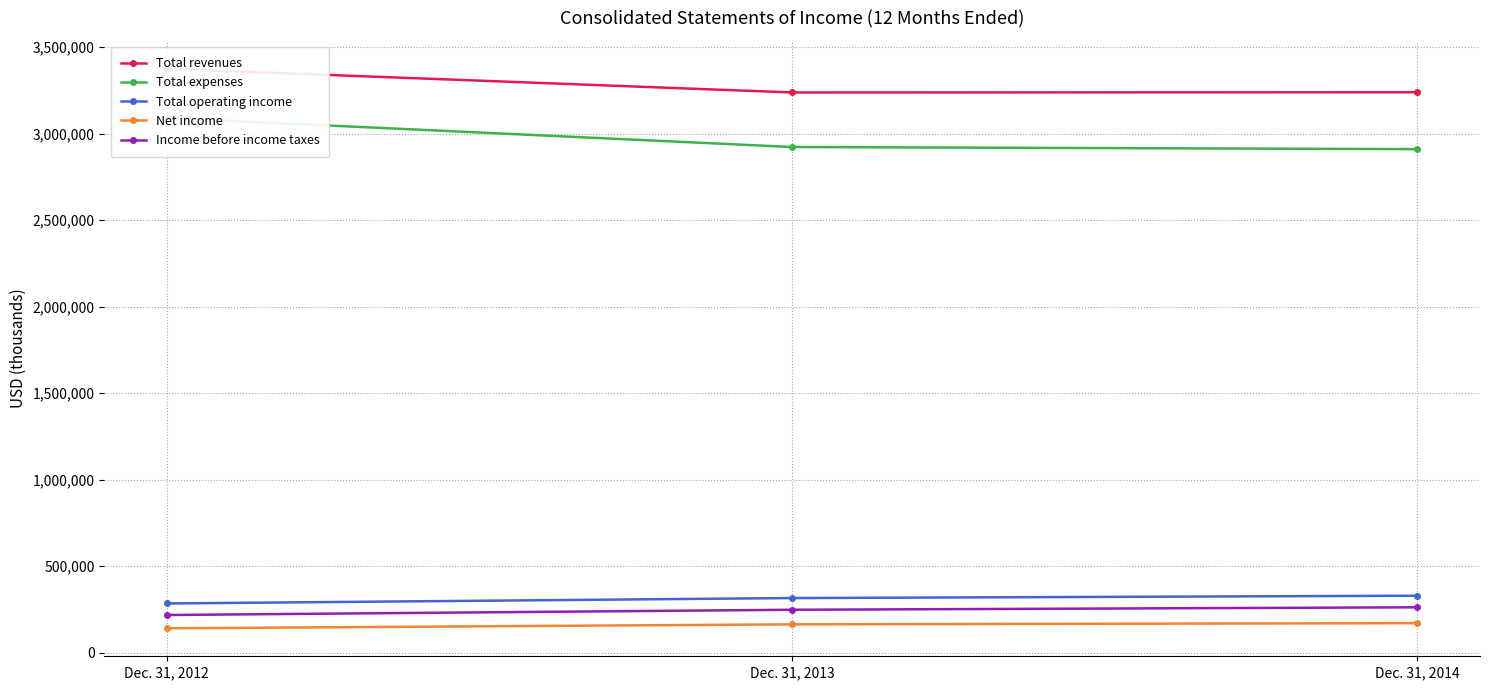

Is this an area chart (filled region under the line)?

No